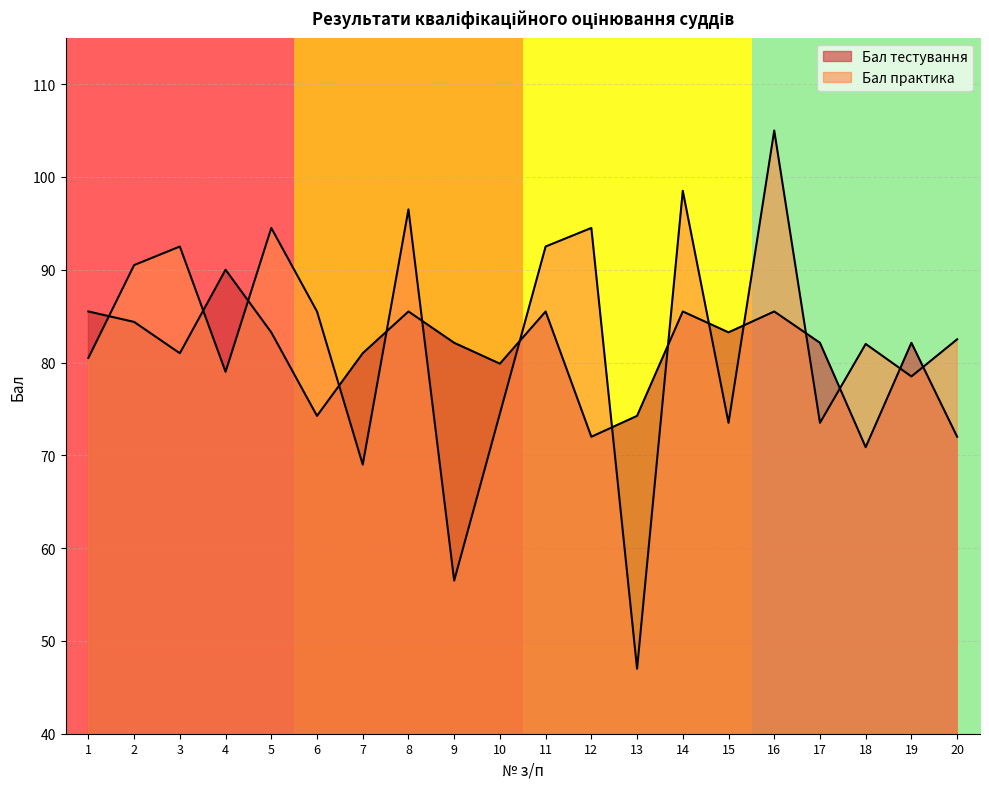

What is the total value across all series at 18?

152.9